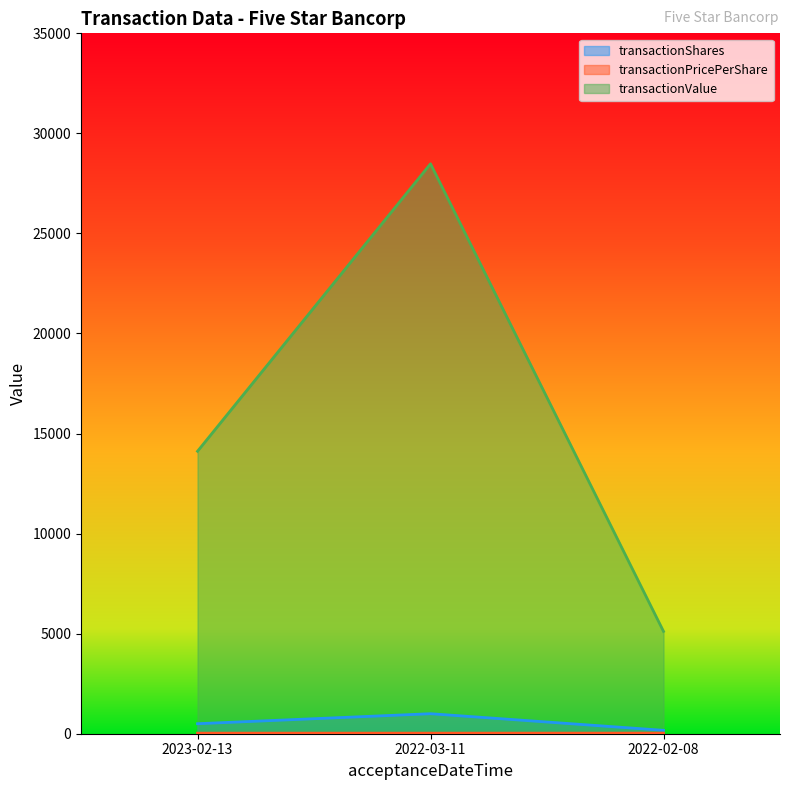

What is the lowest value of the transactionPricePerShare series?

28.2